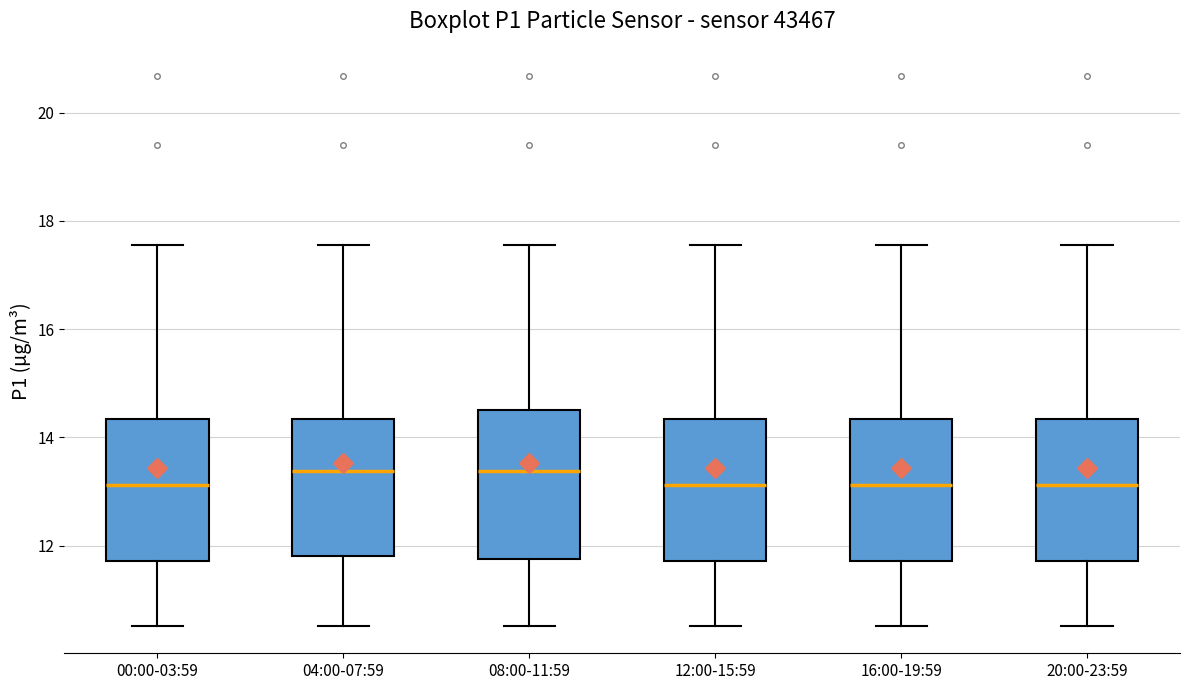

Reading left to right, transcribe this box plot: for each box, give where its median line is, the range the box spans, and where its two whiskers end, as read against the y-axis. The values are not printed on the chart, so give them approximately, as read against the axis.

00:00-03:59: median 13.2, box 11.8 to 14.4, whiskers 10.6 to 17.6
04:00-07:59: median 13.4, box 11.8 to 14.4, whiskers 10.6 to 17.6
08:00-11:59: median 13.4, box 11.8 to 14.4, whiskers 10.6 to 17.6
12:00-15:59: median 13.2, box 11.8 to 14.4, whiskers 10.6 to 17.6
16:00-19:59: median 13.2, box 11.8 to 14.4, whiskers 10.6 to 17.6
20:00-23:59: median 13.2, box 11.8 to 14.4, whiskers 10.6 to 17.6